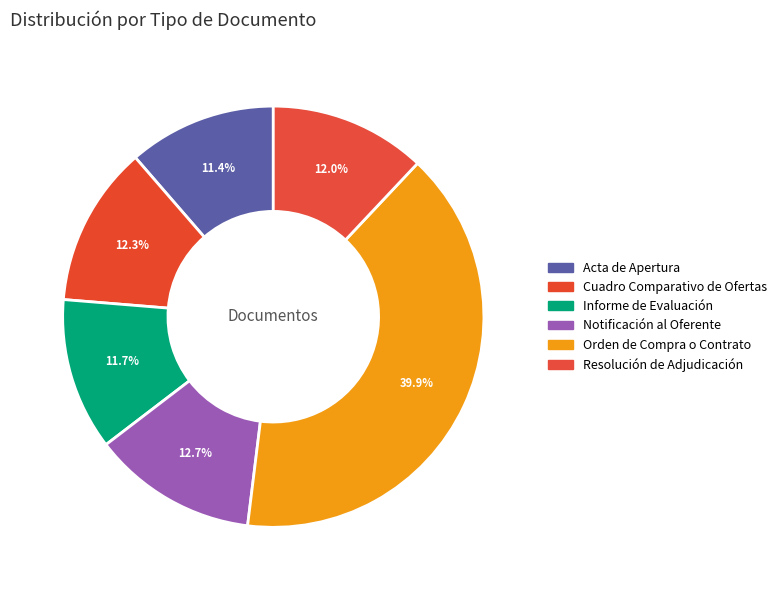

How many slices are in this pie chart?

6